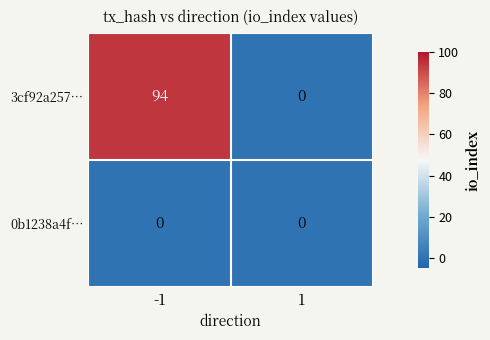

How many distinct data groups are displayed?

2